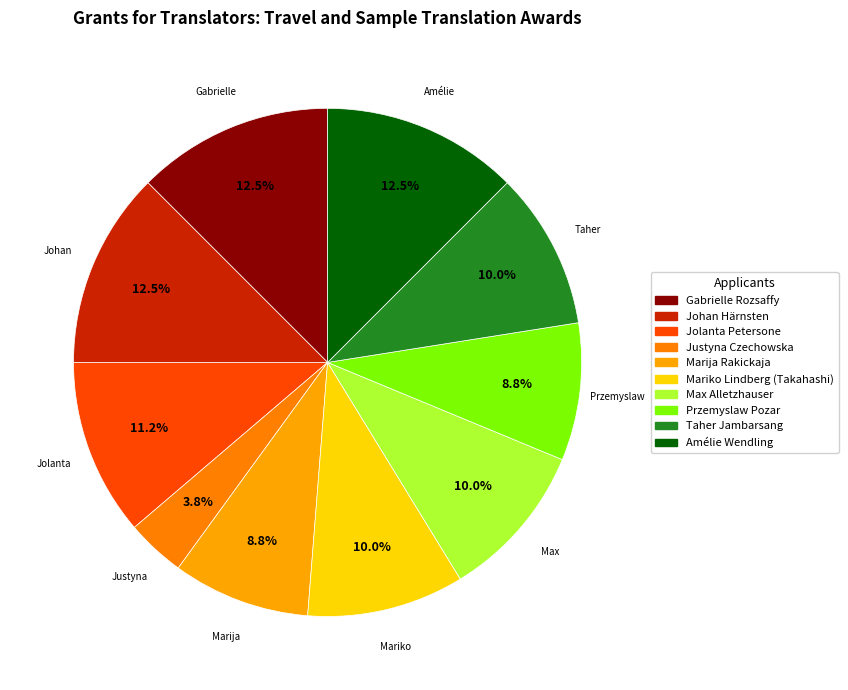

To the nearest percent, what is the combined percentage of Amélie Wendling and Przemyslaw Pozar?

21%